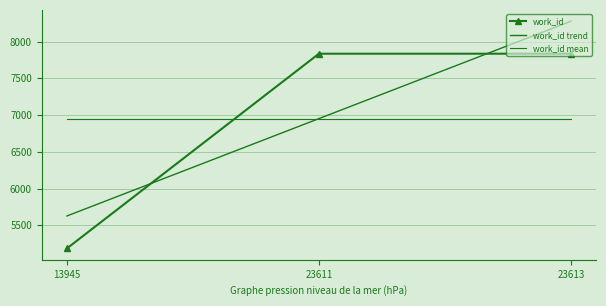

Rank the categories by work_id mean value from lowest to highest.

13945, 23611, 23613